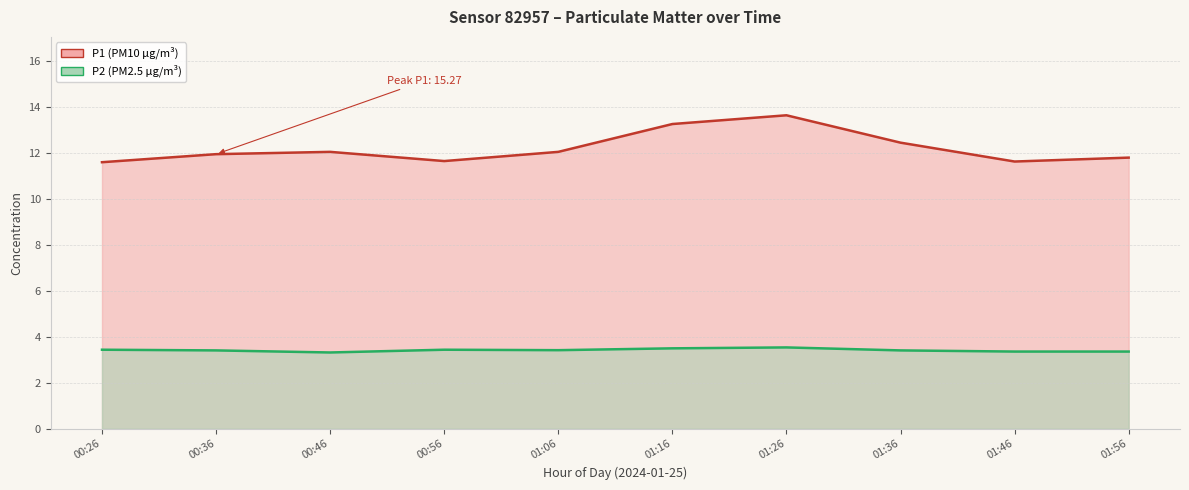

At 01:00, list the series in order from largest to smallest.

P1, P2